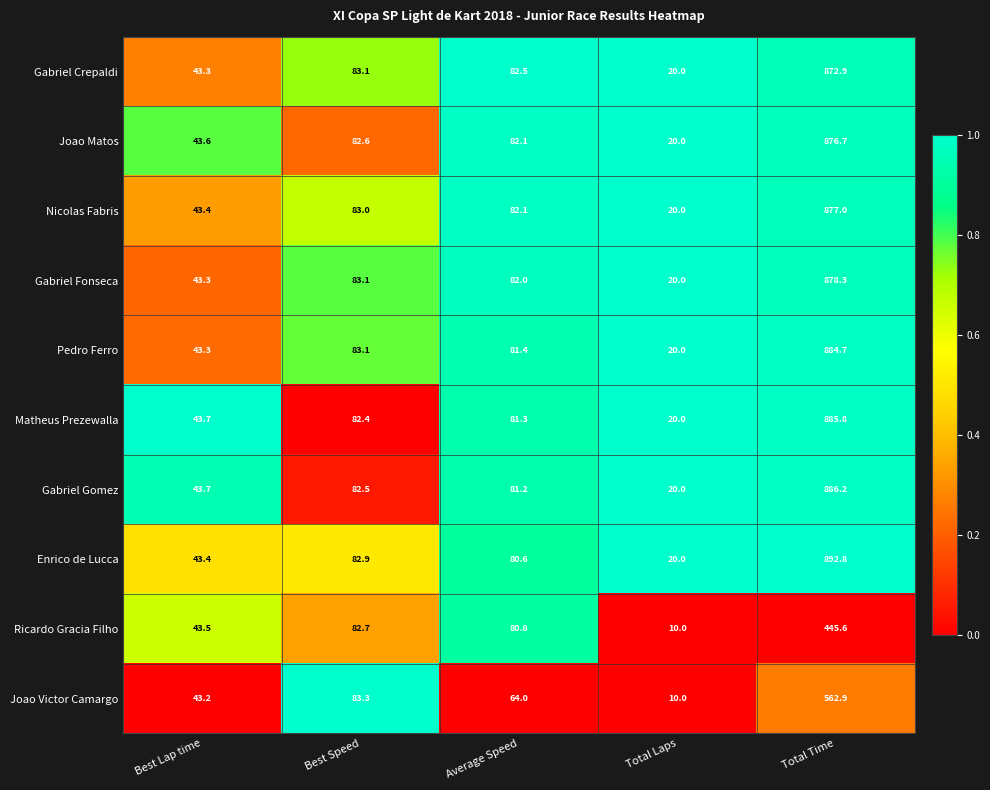

Which series changed the most between Best Speed and Average Speed?

Joao Victor Camargo